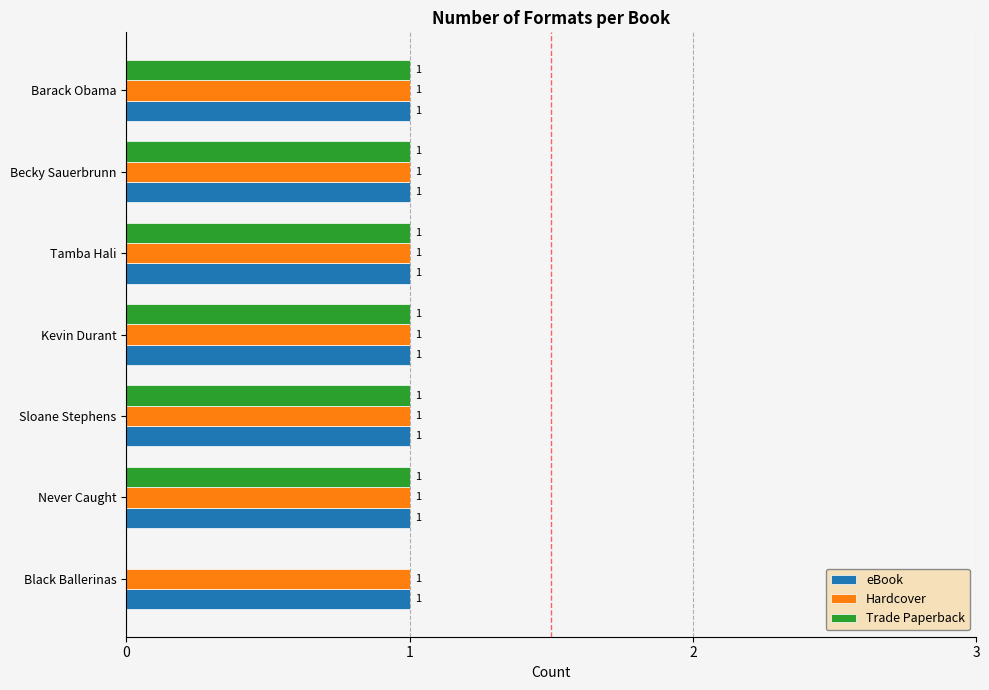

The Hardcover series shows 2 at Kevin Durant. True or false?

False